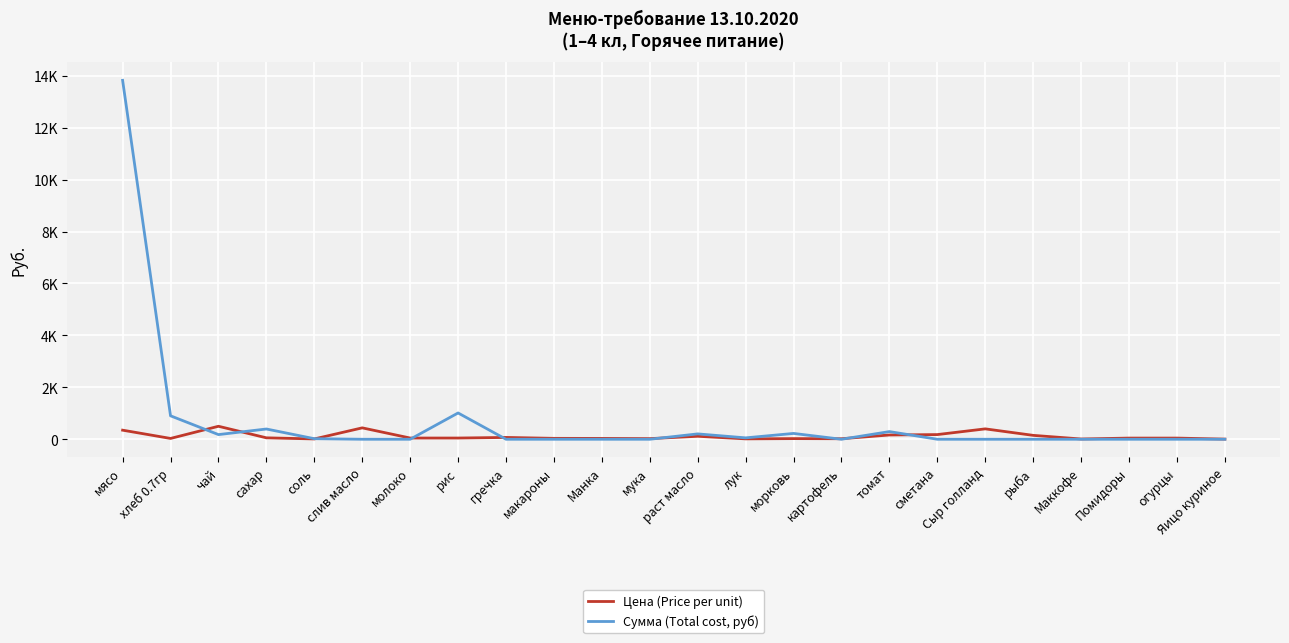

Rank the categories by Цена (Price per unit) value from highest to lowest.

чай, слив масло, Сыр голланд, мясо, сметана, томат, рыба, раст масло, гречка, сахар, молоко, рис, Помидоры, огурцы, макароны, Манка, хлеб 0.7гр, морковь, мука, картофель, лук, соль, Маккофе, Яицо куриное